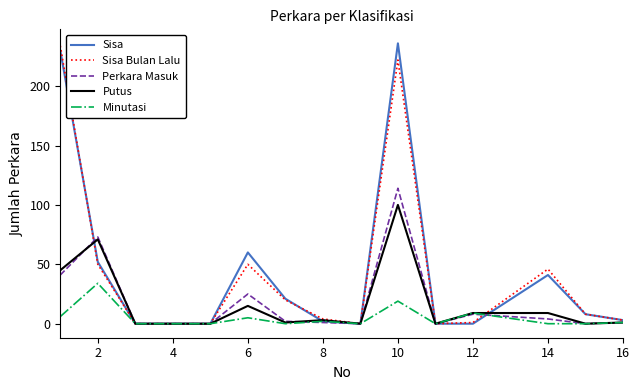

Which series has the largest total across all categories?

Sisa